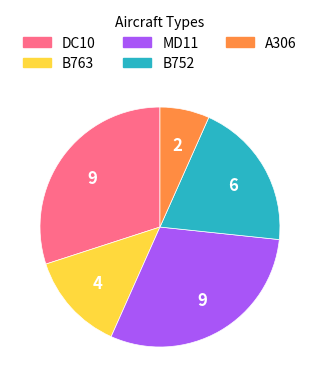

Combined, do DC10 and A306 account for over 50%?

No